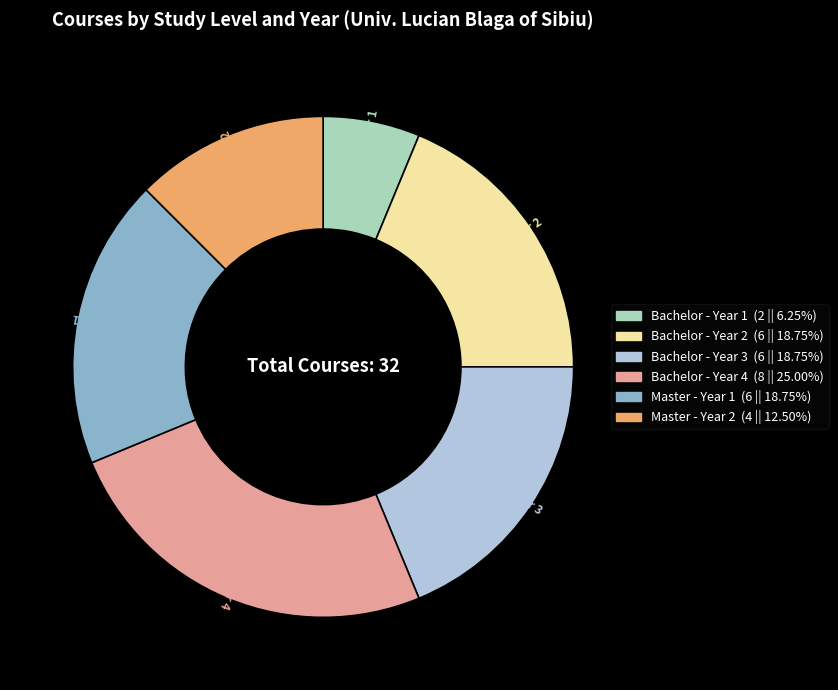

Is the sum of Bachelor - Year 3 and Bachelor - Year 4 greater than half?

No